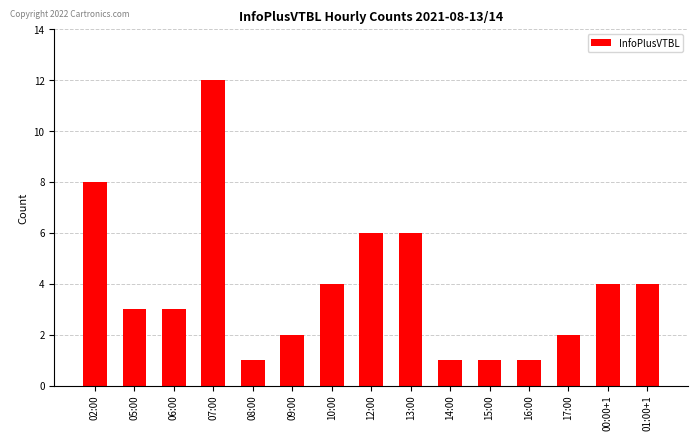

True or false: the data shows 3 at 05:00.

True